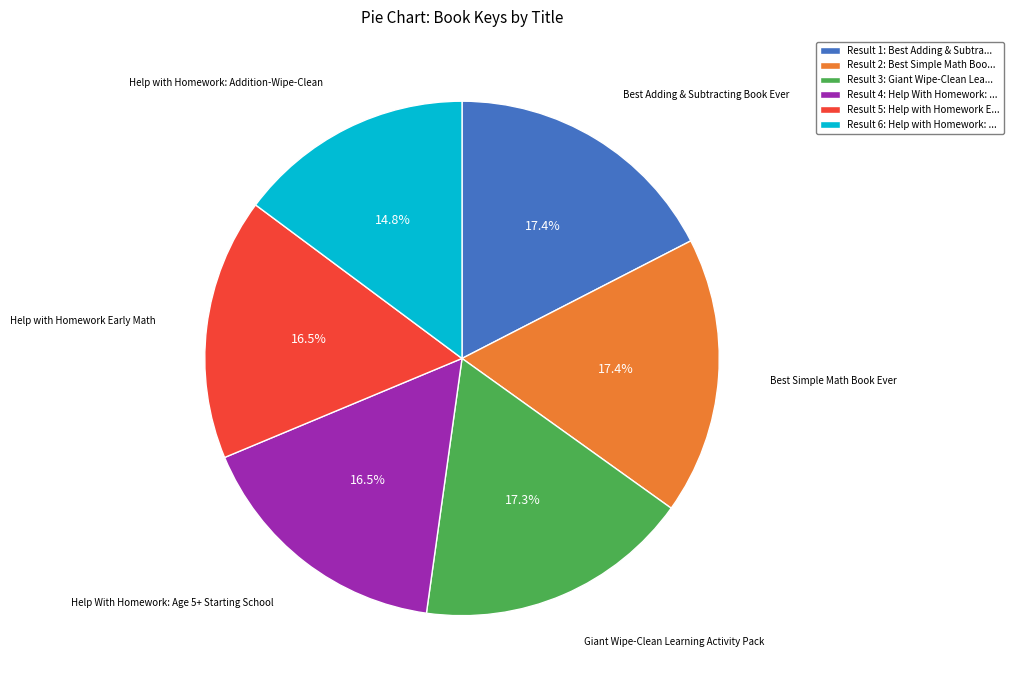

Does any single category account for the majority?

No